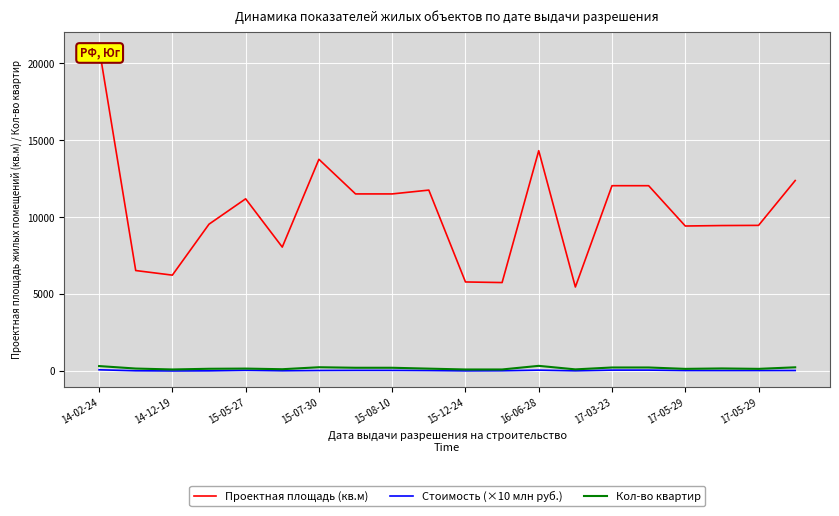

What is the difference between the Кол-во квартир values at 17-03-23 and 15-05-27?

71.0